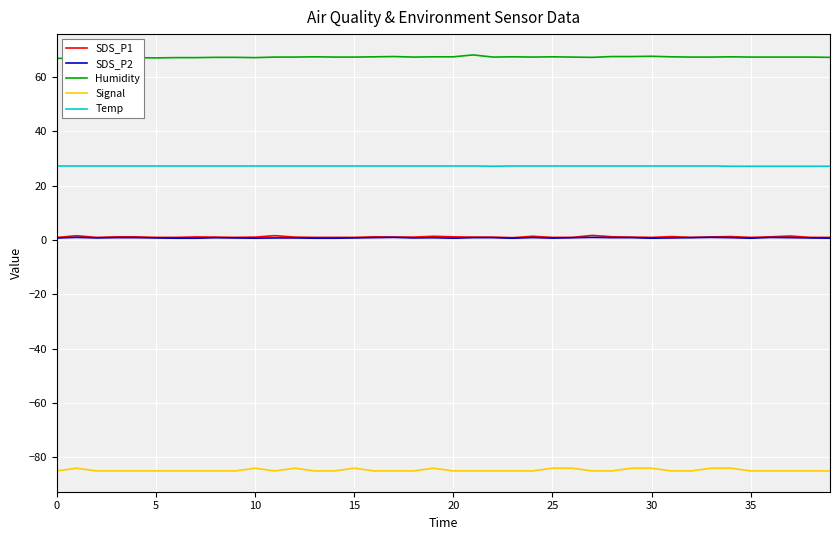

True or false: Humidity and Signal intersect in this chart.

False